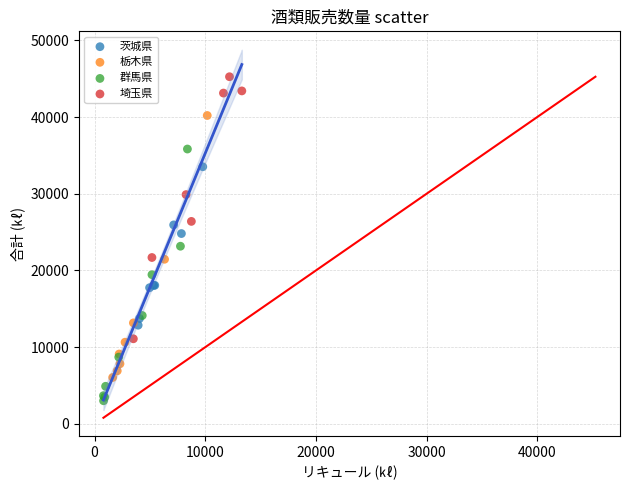

Which series contains the lowest Y value?

群馬県